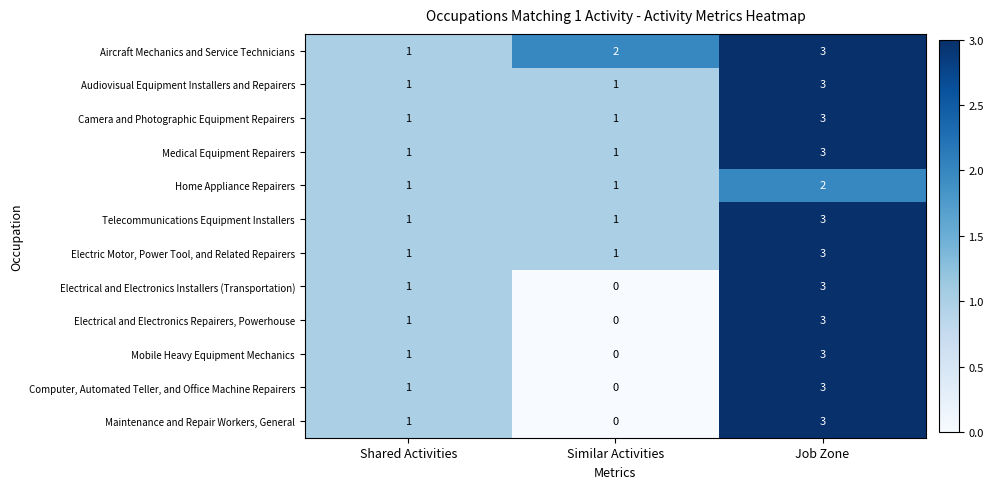

Which category has the highest value in the Computer, Automated Teller, and Office Machine Repairers series?

Job Zone